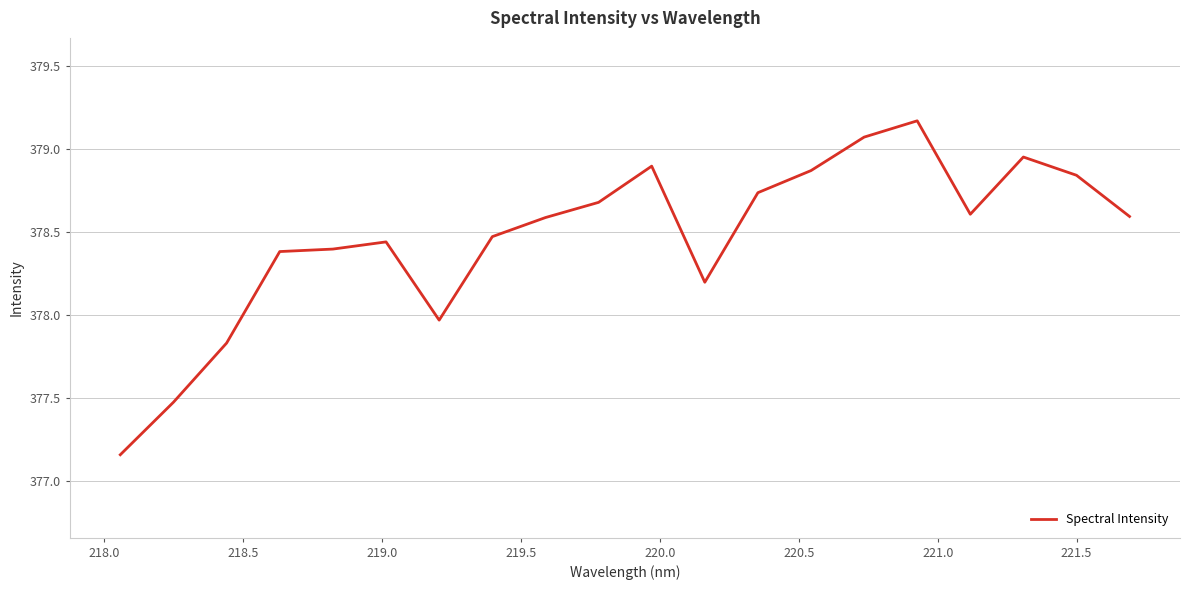

What is the difference between the maximum and minimum values?

2.0